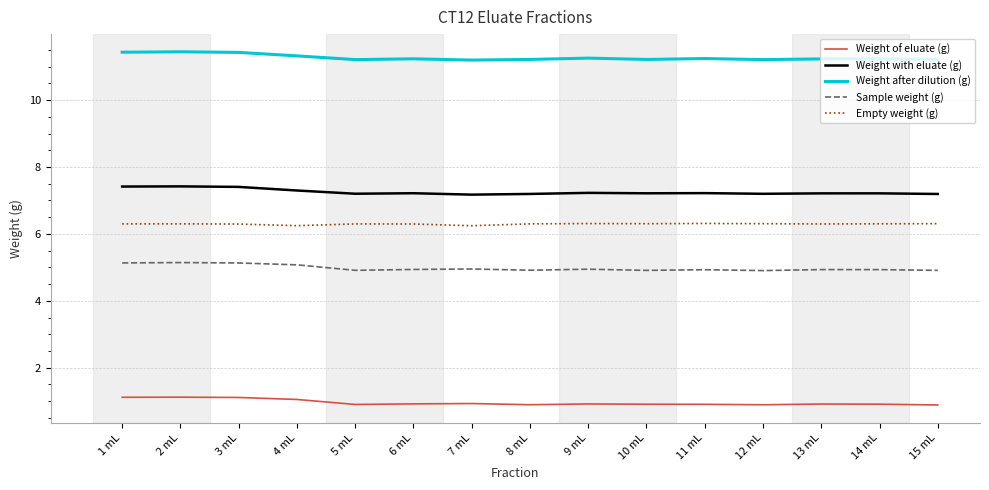

True or false: Weight of eluate (g) and Empty weight (g) cross at least once.

False